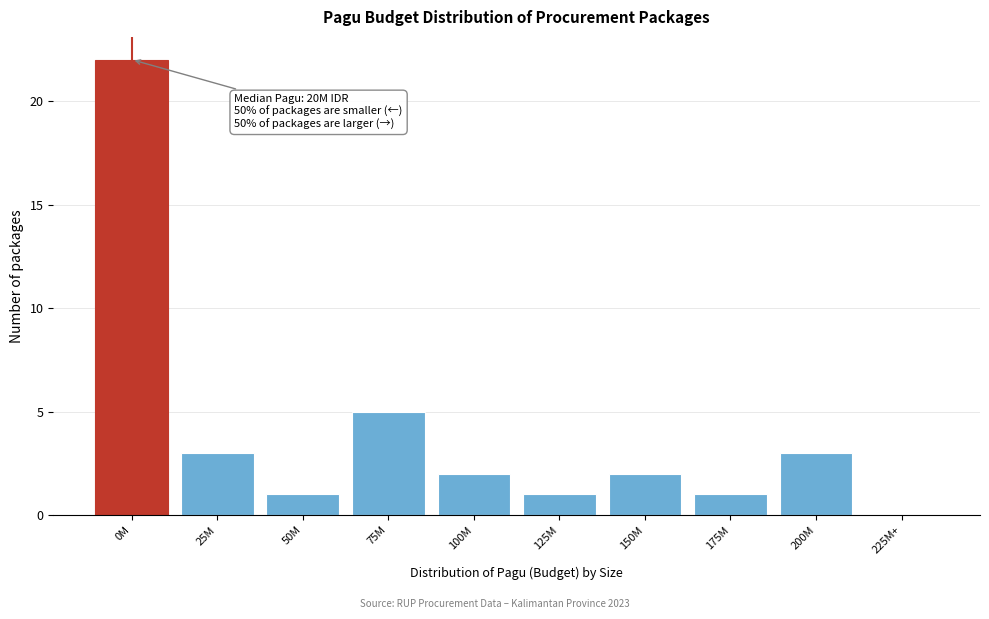

Reading right to left, extract all data points from this chart.

225M+=0	200M=3	175M=1	150M=2	125M=1	100M=2	75M=5	50M=1	25M=3	0M=22